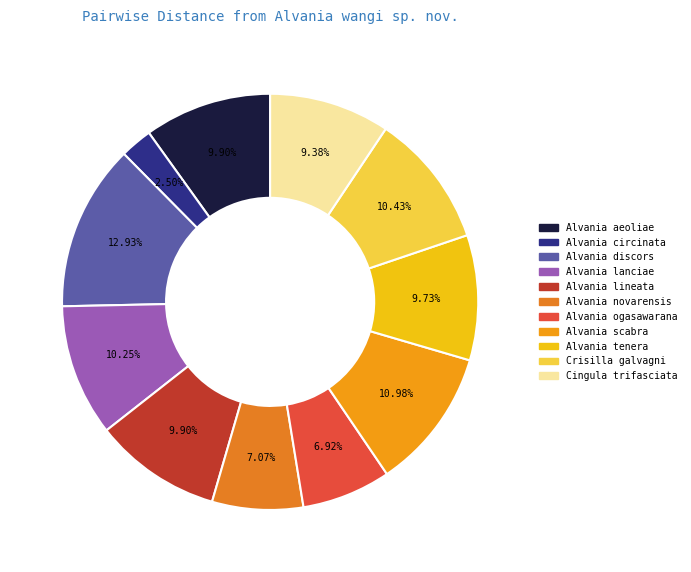

What percentage is the Cingula trifasciata slice, to the nearest percent?

9%